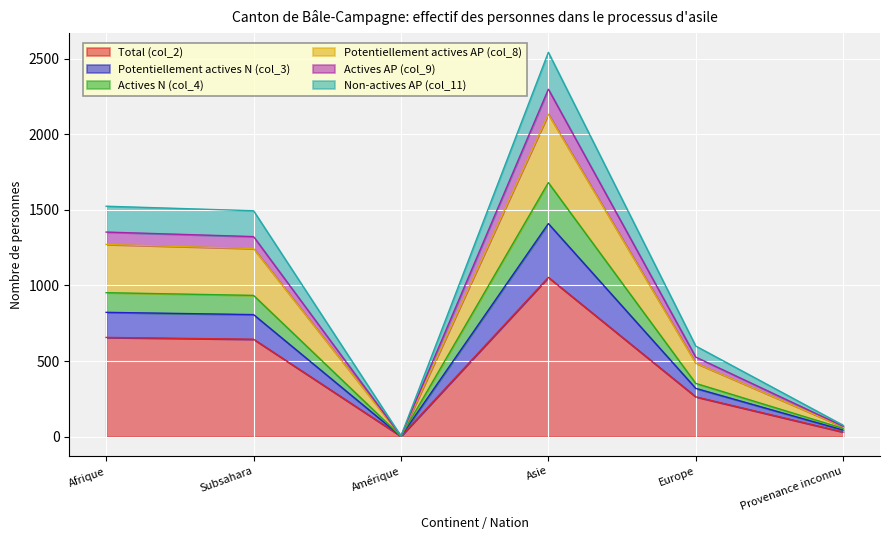

What are all the series names shown in the legend?

Total (col_2), Potentiellement actives N (col_3), Actives N (col_4), Potentiellement actives AP (col_8), Actives AP (col_9), Non-actives AP (col_11)